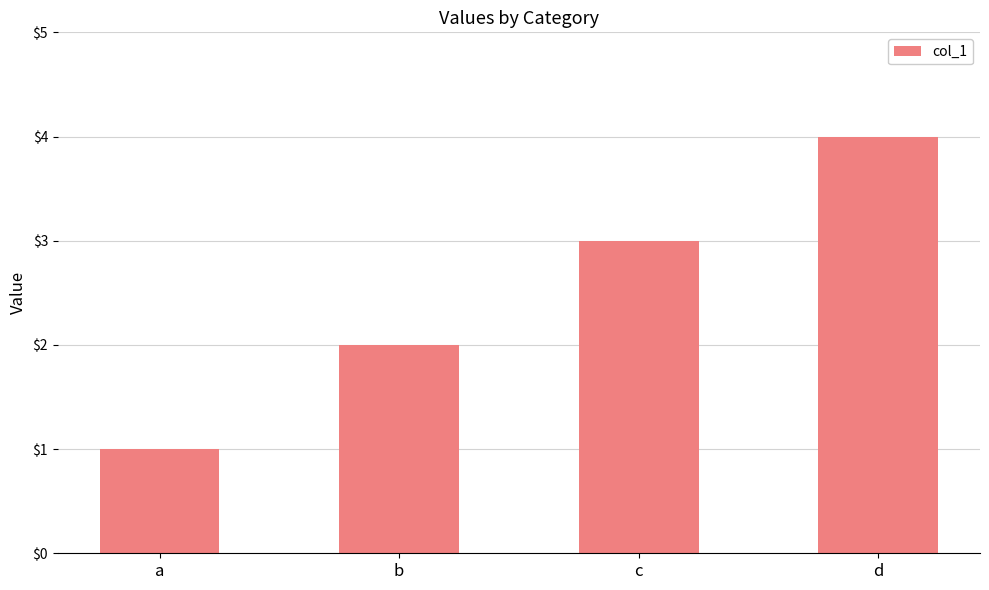

At which label is the value closest to 2?

b